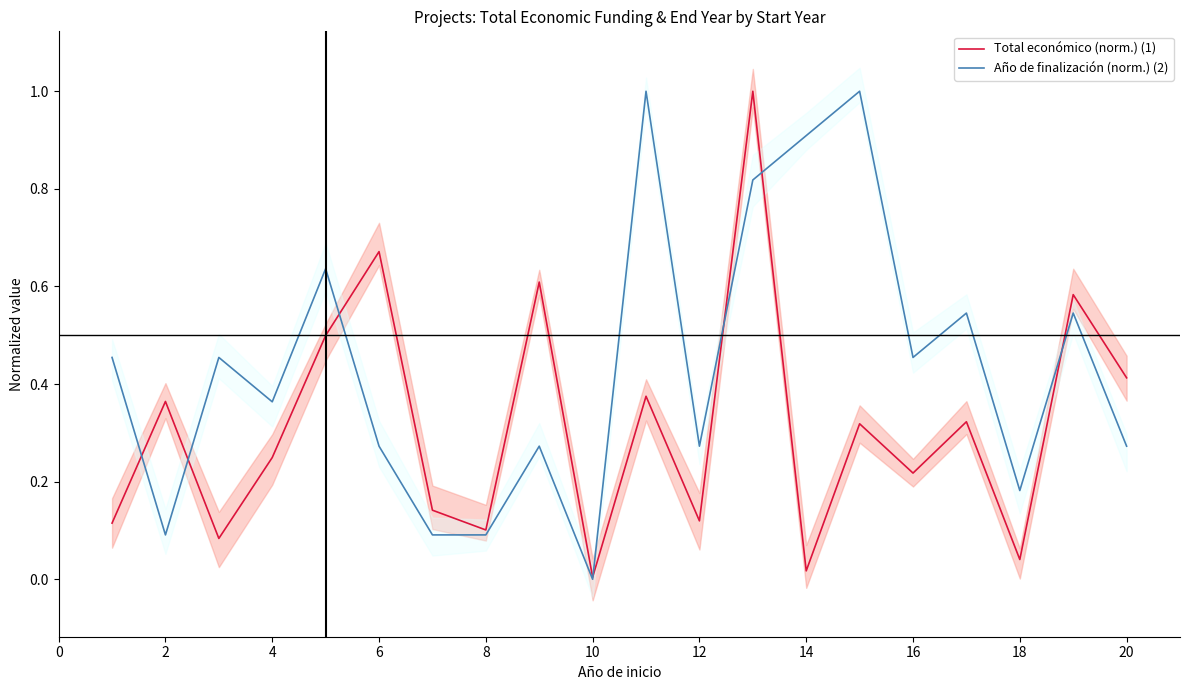

Is it true that Año de finalización (norm.) (2) equals 0.1 at 8?

True